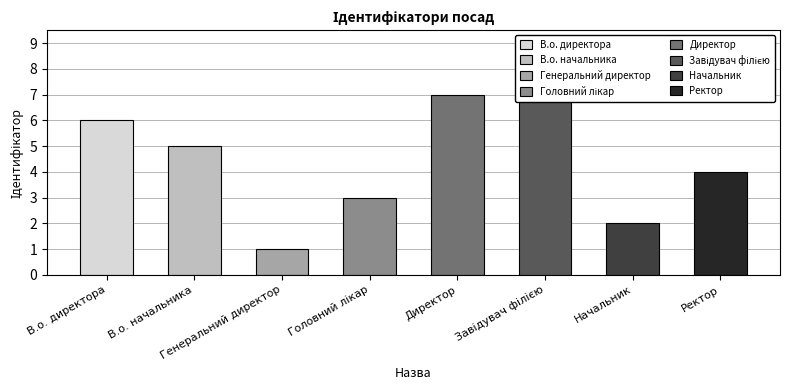

List the labels in order of value, largest first.

Завідувач філією, Директор, В.о. директора, В.о. начальника, Ректор, Головний лікар, Начальник, Генеральний директор